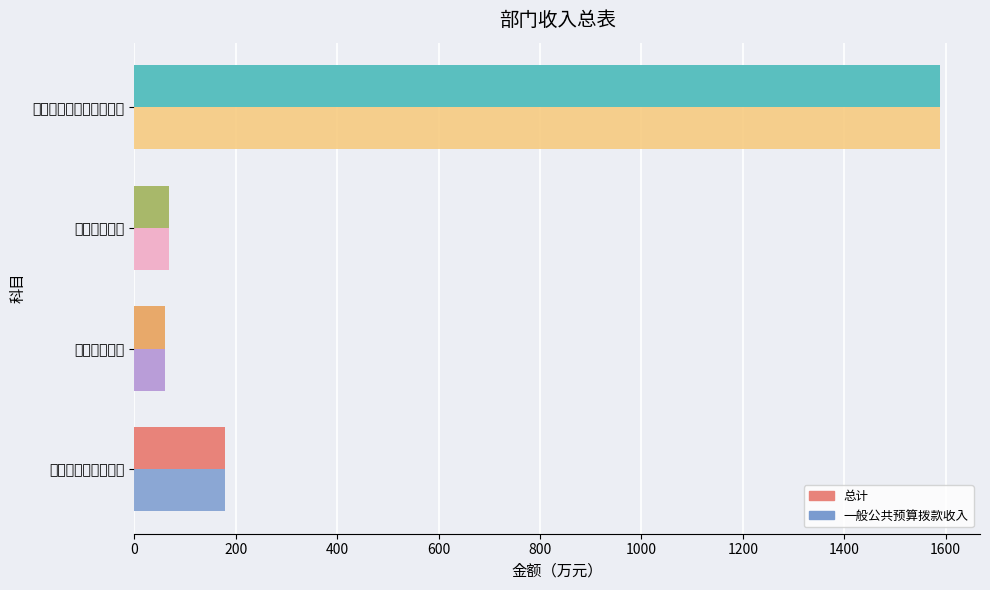

How many bars are there in total?

8